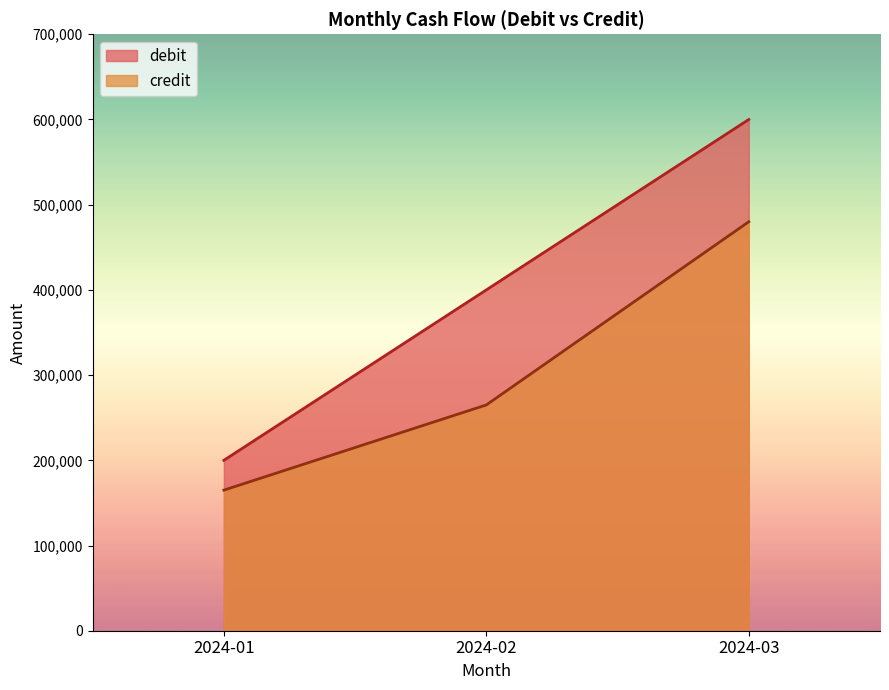

What is the sum of the credit values at 2024-02 and 2024-03?

745000